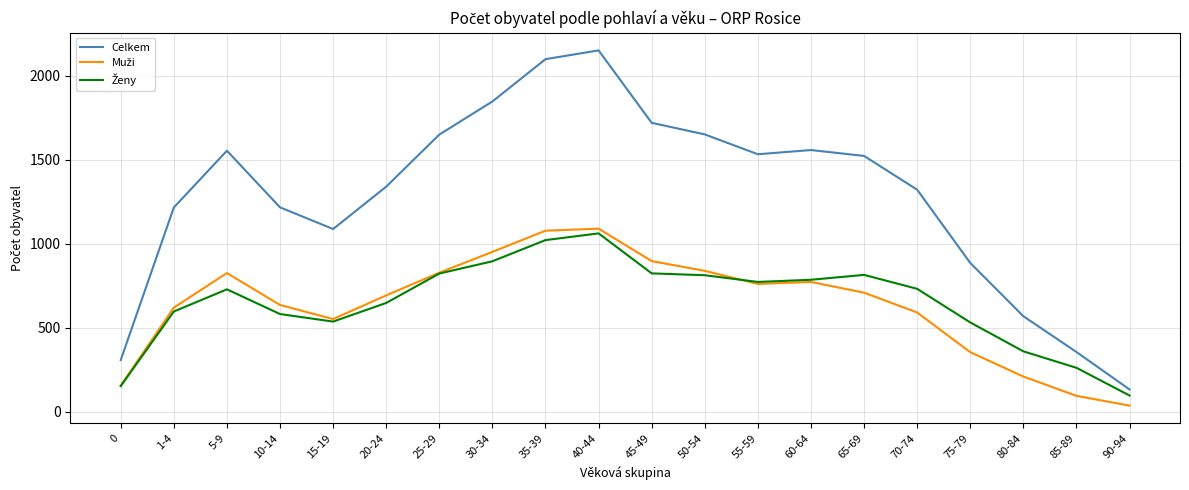

True or false: Celkem has a value of 355 at 85-89.

True